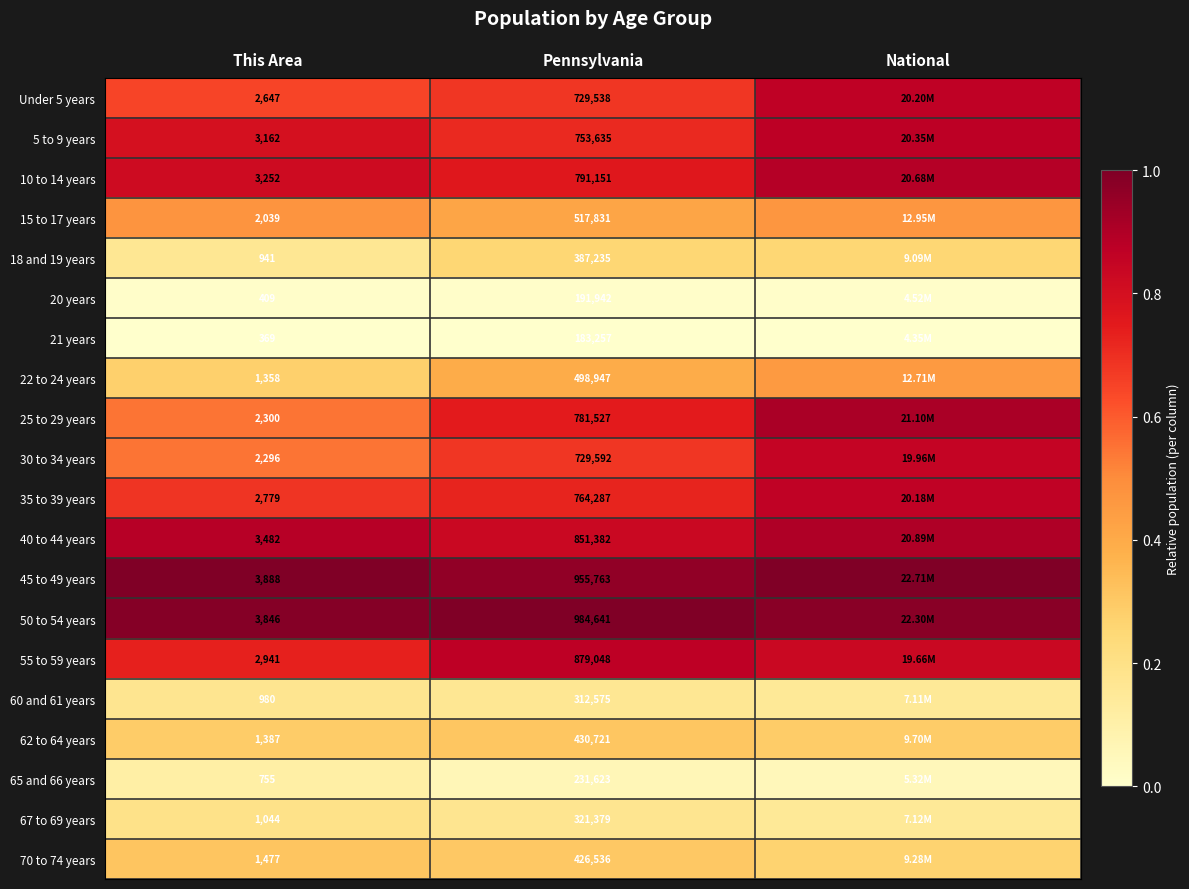

Is the value of 15 to 17 years at National greater than the value of 21 years at National?

Yes